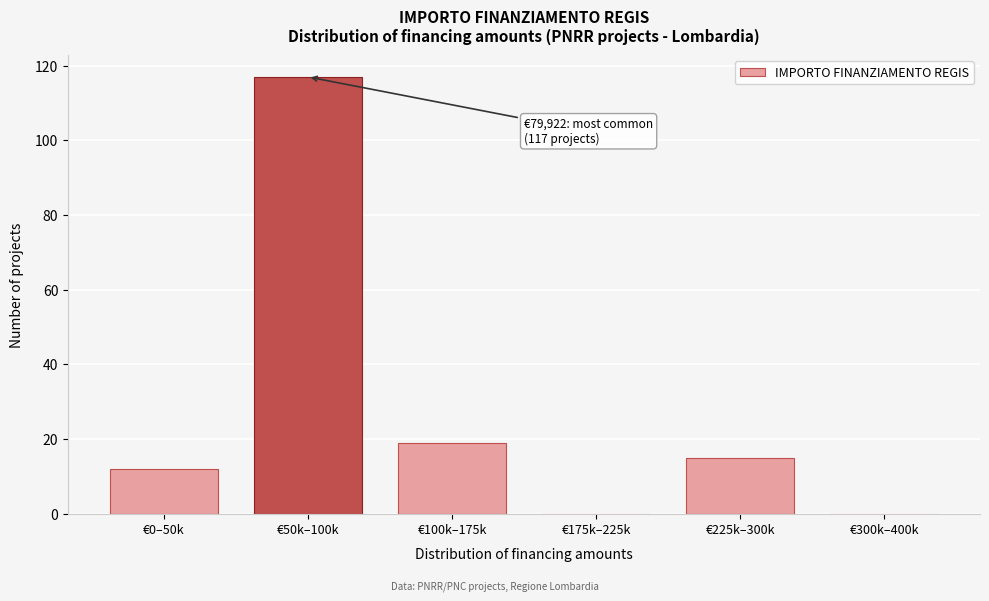

Reading left to right, list all the values displayed in this chart.

€0–50k=12	€50k–100k=117	€100k–175k=19	€175k–225k=0	€225k–300k=15	€300k–400k=0